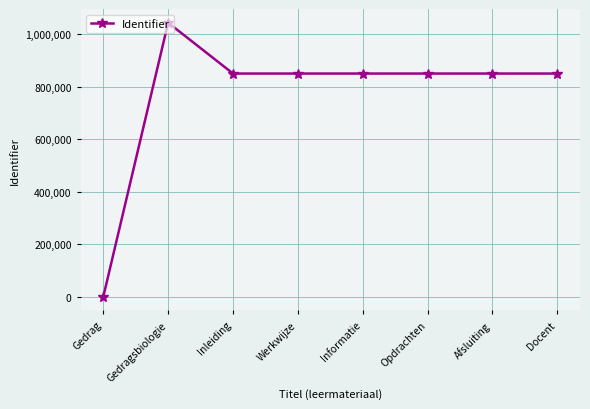

The value at Docent is 849376. True or false?

True